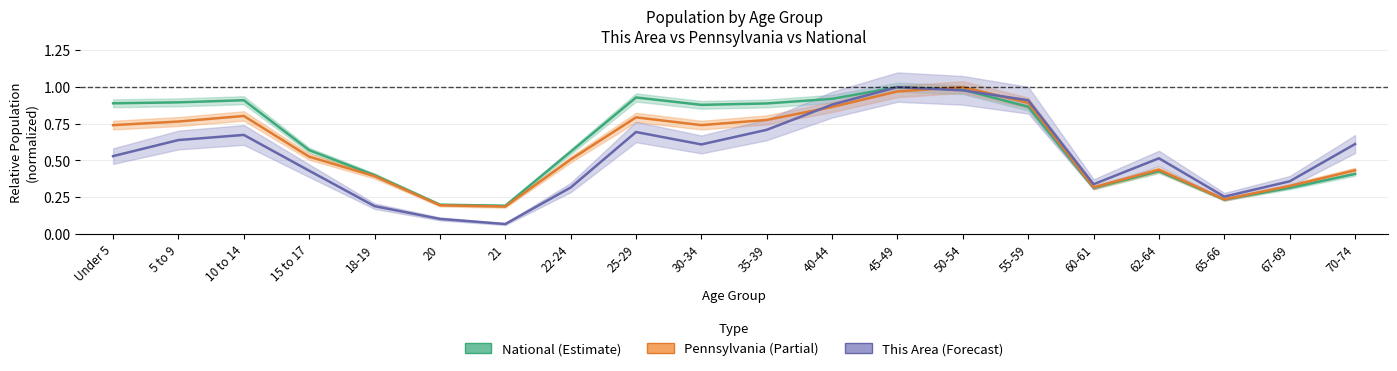

What is the highest value of the This Area (Forecast) series?

1.0